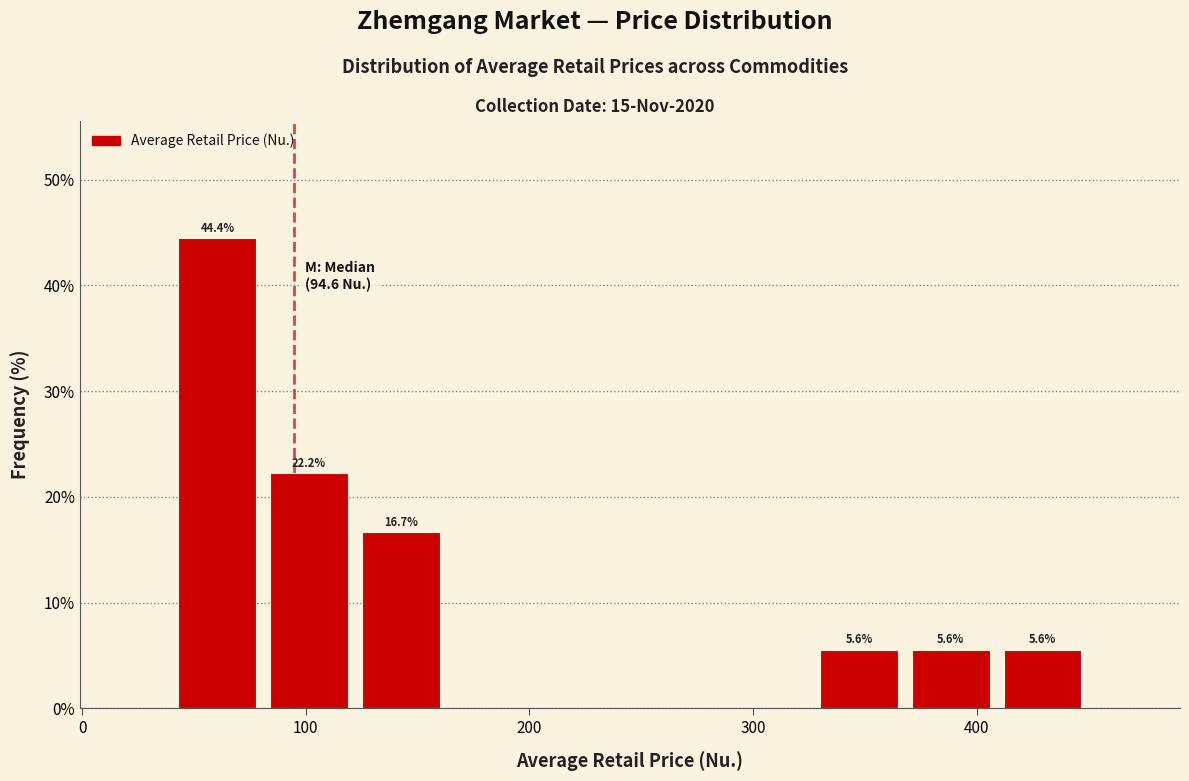

Which range on the x-axis has the tallest bar?

40 to 81